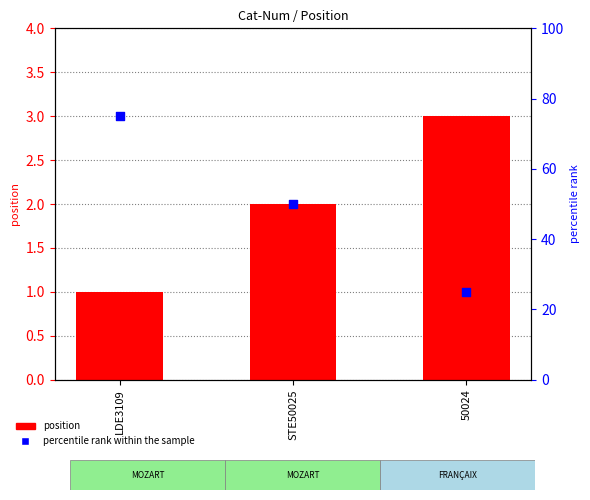

At how many categories does at least one series exceed 31?

2